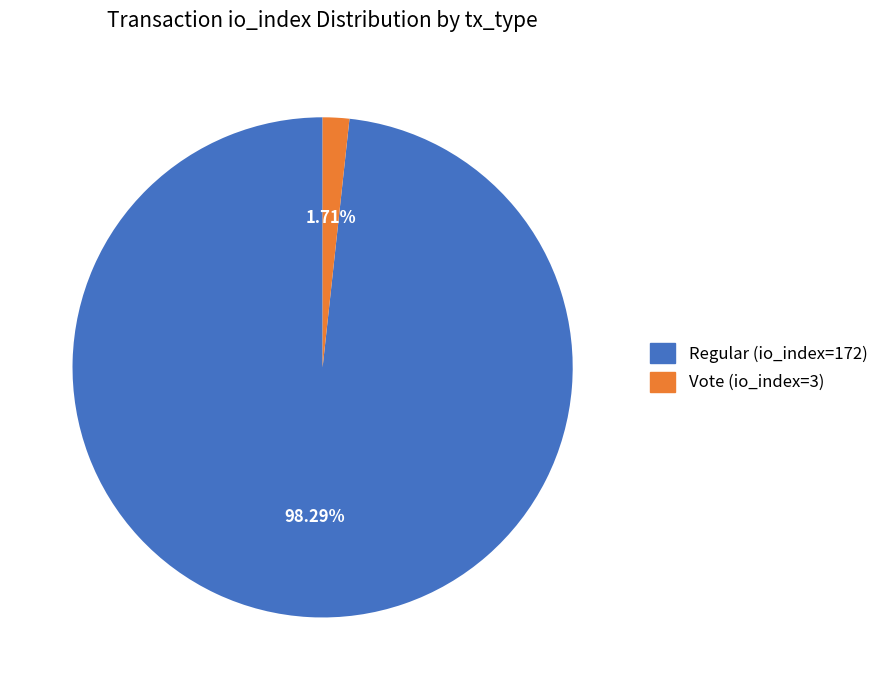

Between Regular (io_index=172) and Vote (io_index=3), which is larger?

Regular (io_index=172)